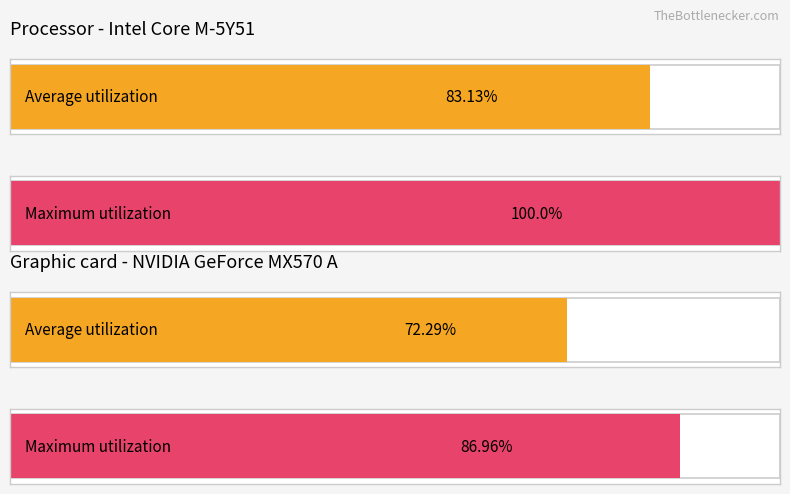

How many series are shown in this chart?

2